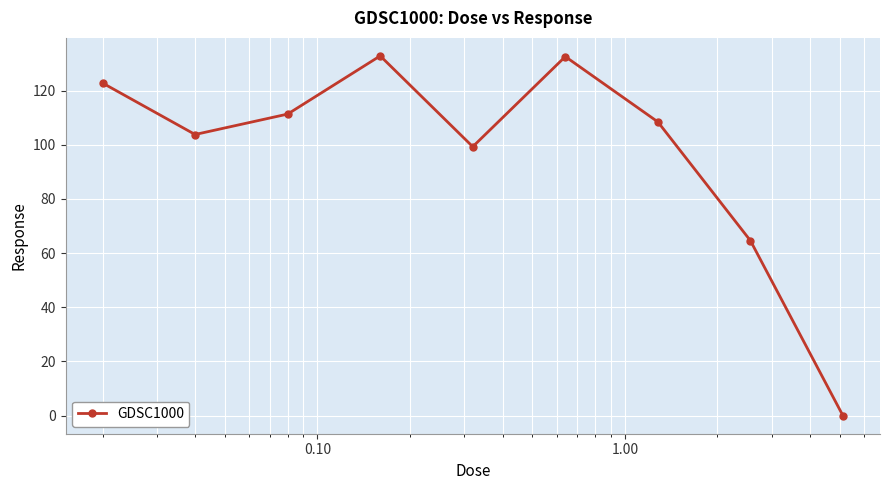

What is the sum of all values?

875.8